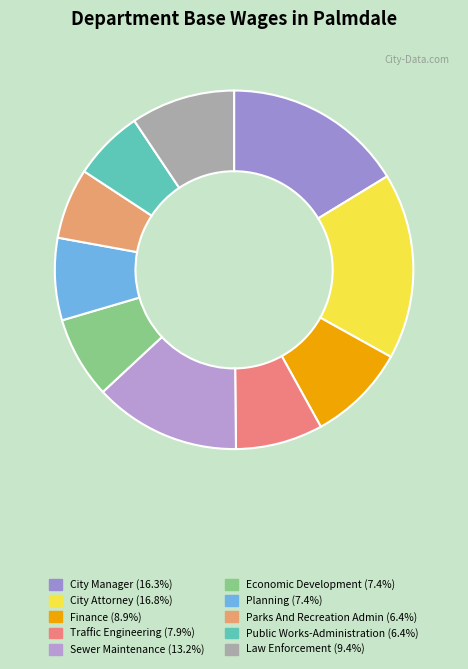

What percentage is the Public Works-Administration slice, to the nearest percent?

6%